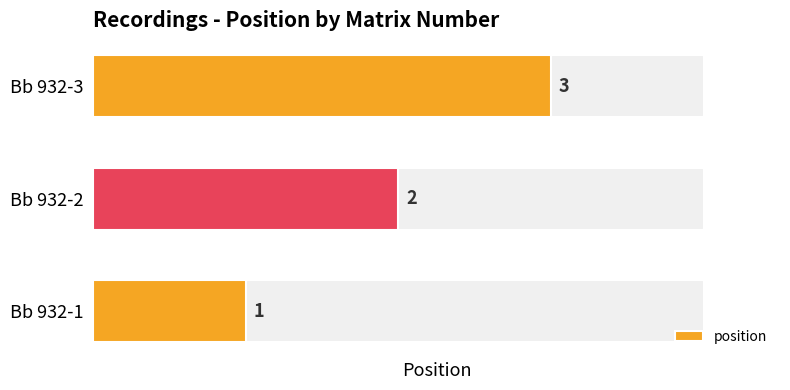

Reading left to right, transcribe all the data shown in this chart.

1	2	3